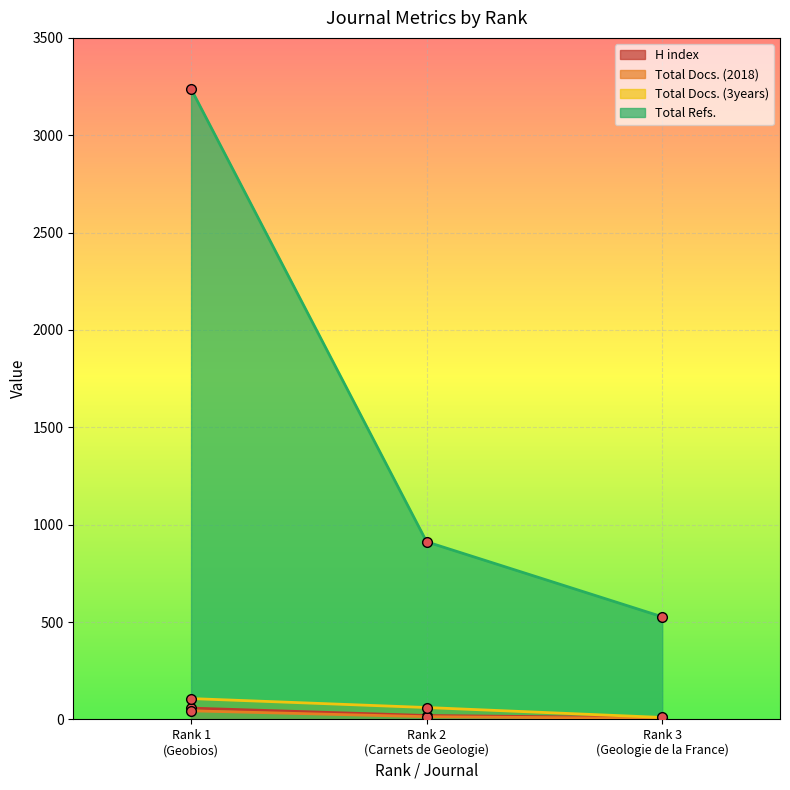

Which series has the largest total across all categories?

Total Refs.